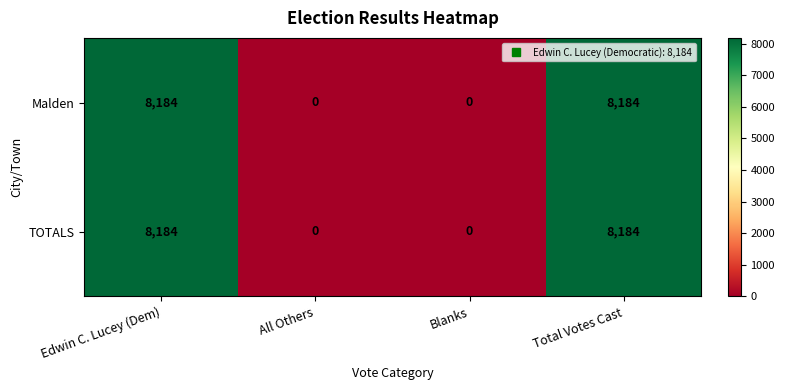

How many Malden values are between 0 and 8184?

4